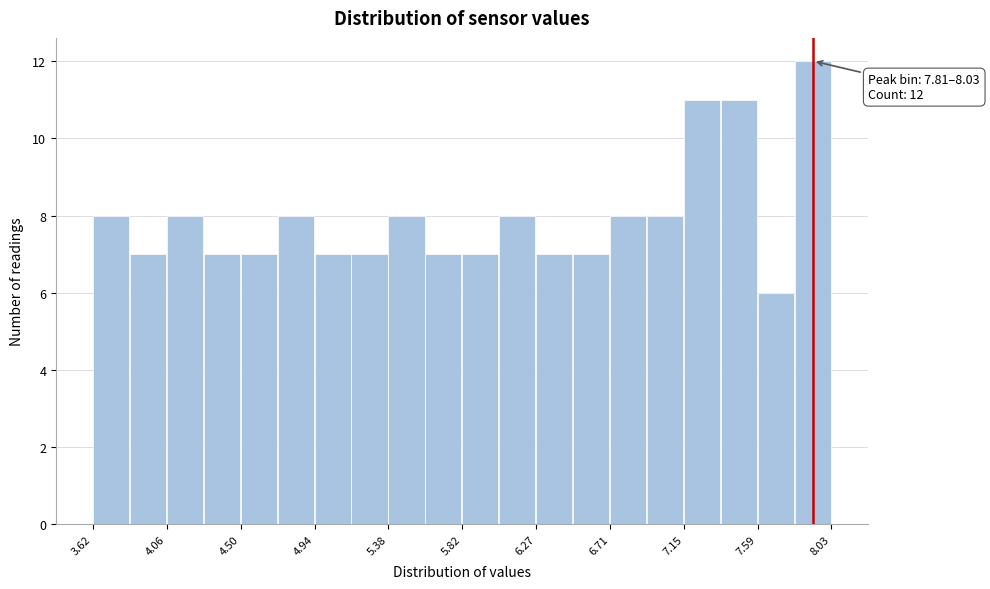

Which range on the x-axis has the tallest bar?

7.80 to 8.05